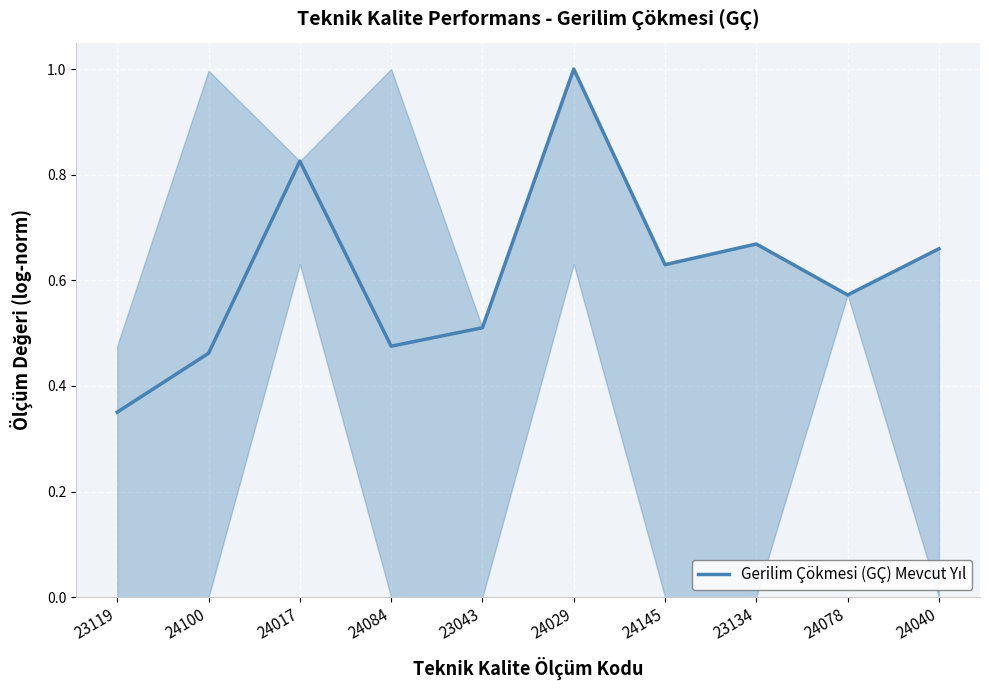

Is it true that the value at 24145 is 0.2?

False